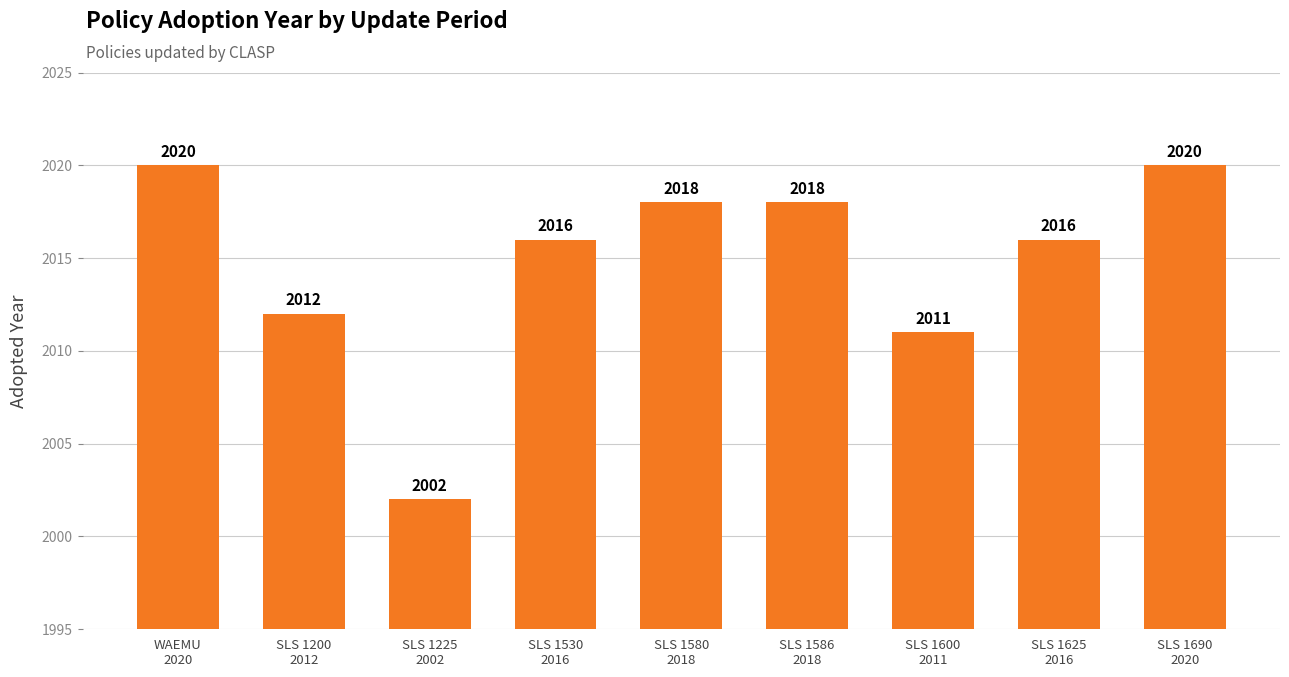

True or false: the data shows 2011 at SLS 1600
2011.

True